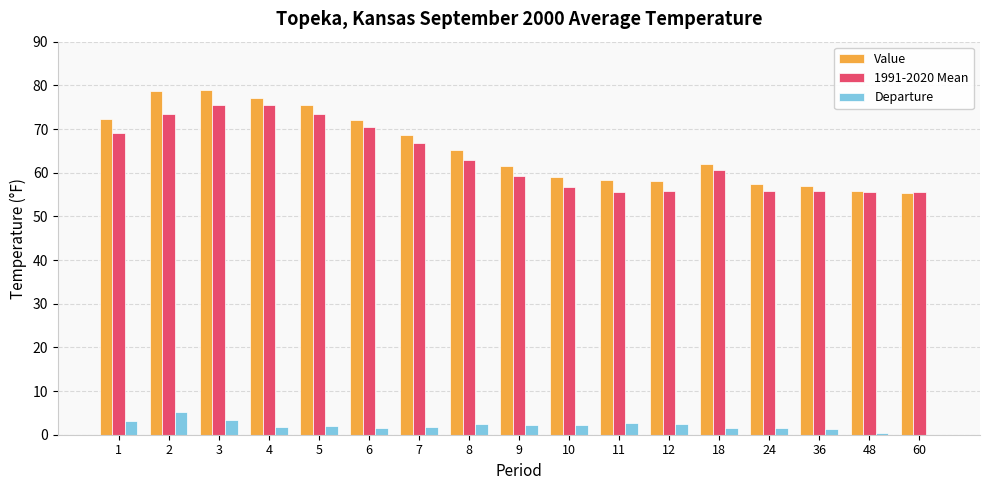

What is the greatest value displayed?

78.9